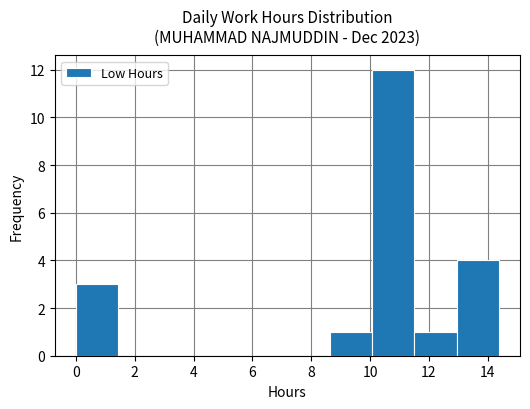

Which range on the x-axis has the tallest bar?

10.0 to 11.6